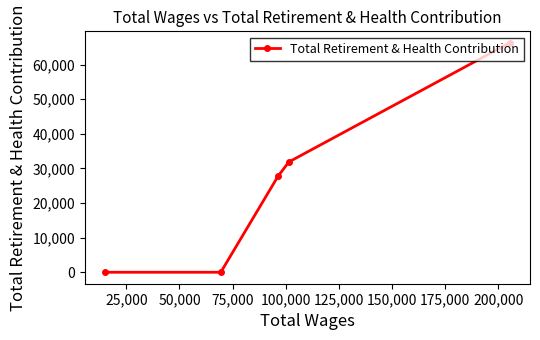

Is this an area chart (filled region under the line)?

No